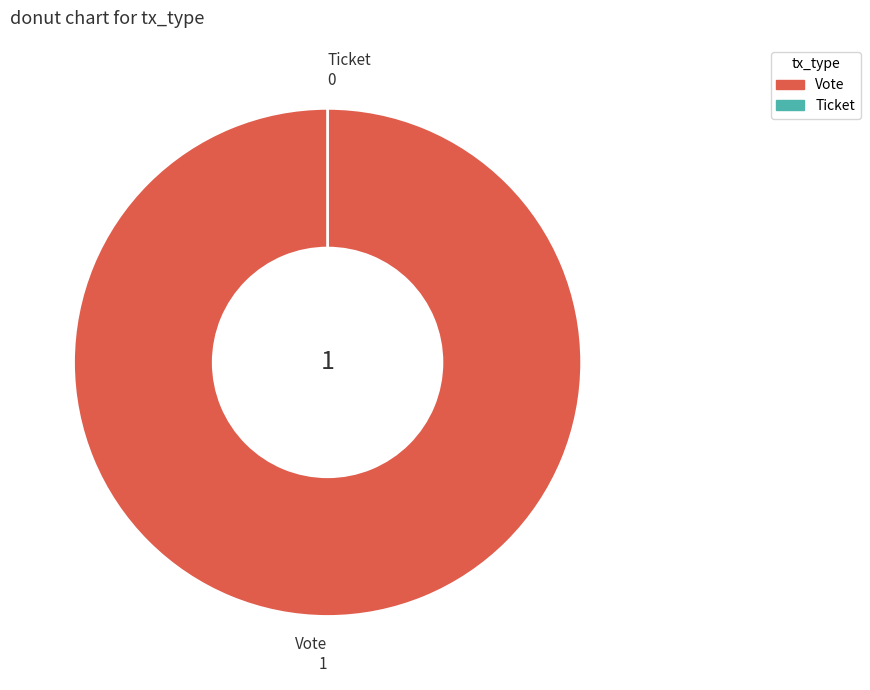

The Ticket slice represents 0% of the pie. True or false?

True